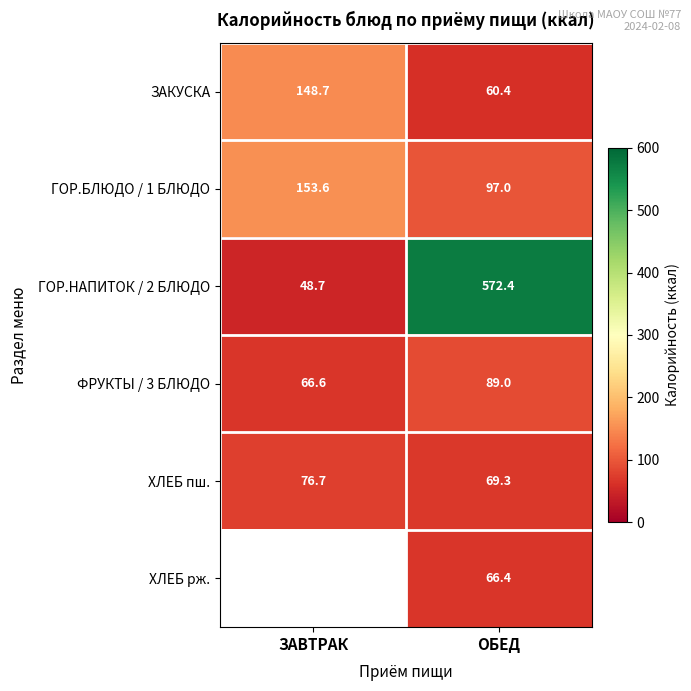

List the labels in order of ЗАКУСКА value, smallest first.

ОБЕД, ЗАВТРАК